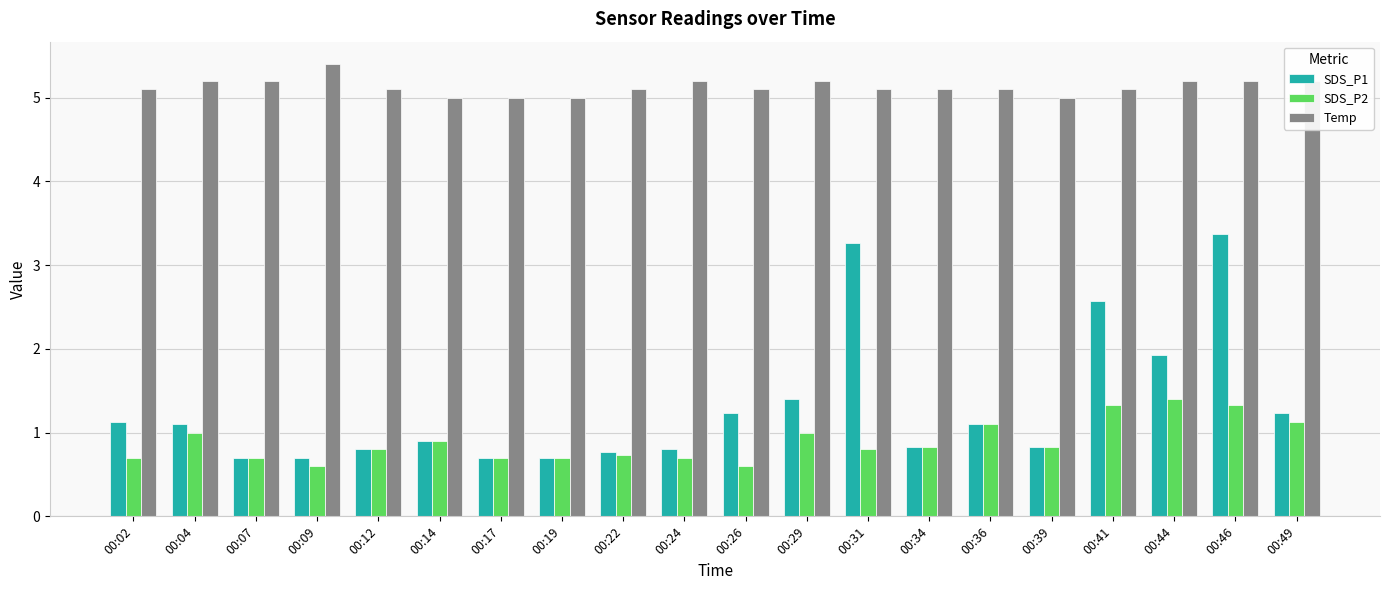

The value of Temp at 00:19 is 1.5. True or false?

False